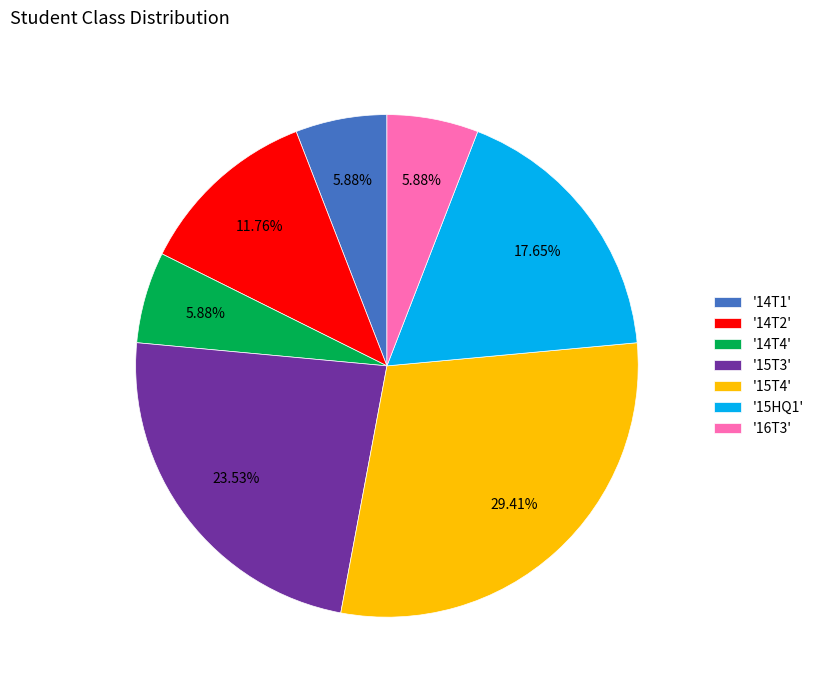

Between '15HQ1' and '15T3', which is larger?

'15T3'